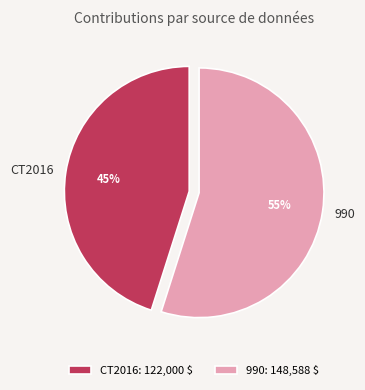

Which category has the biggest portion of the pie?

990